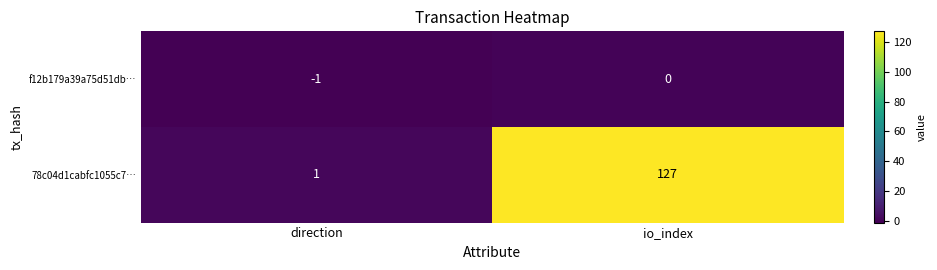

The 78c04d1cabfc1055c7… series shows 76 at io_index. True or false?

False